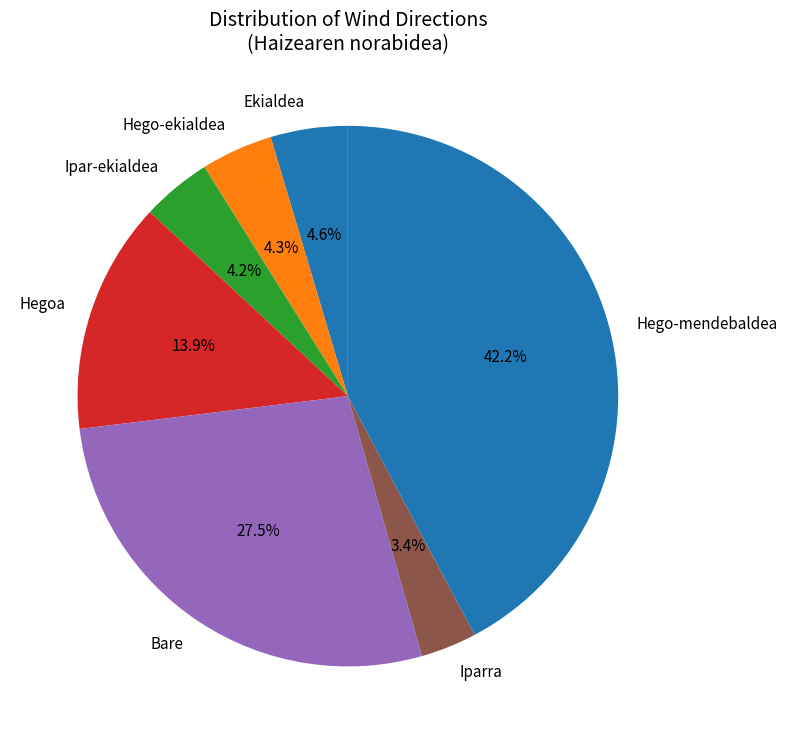

Does Bare account for over 50% of the chart?

No